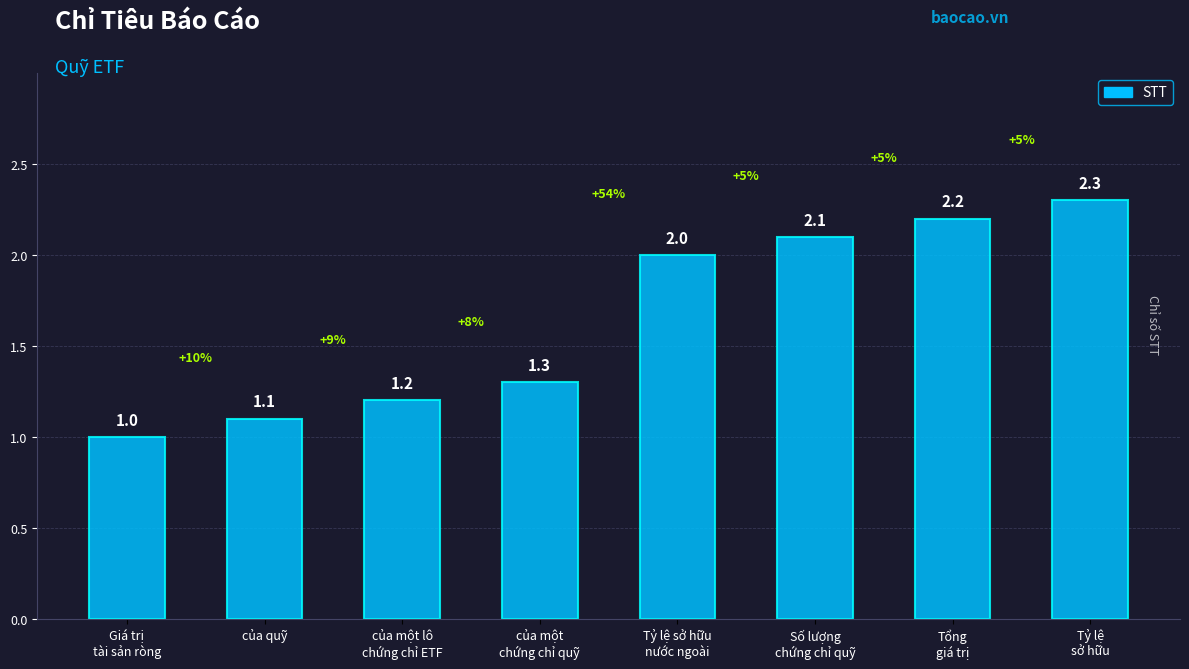

What is the change in value from của một lô
chứng chỉ ETF to của một
chứng chỉ quỹ?

+0.1